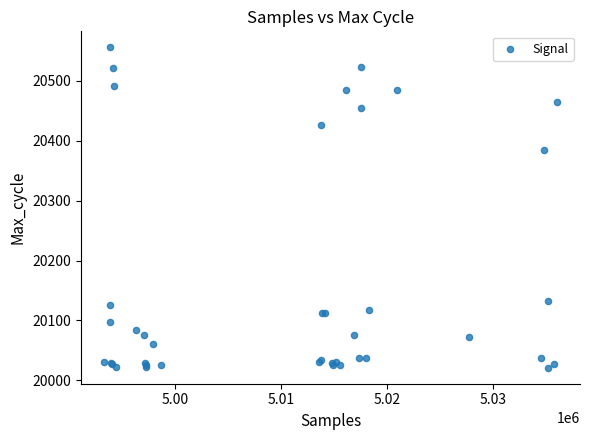

What Y value in the scatter plot is closest to 20288?

20385